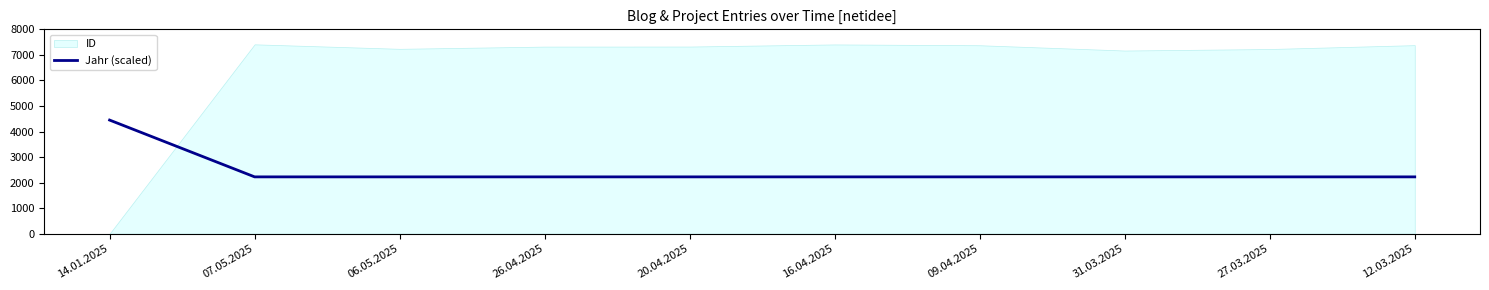

True or false: the data shows 2382.5 at 14.01.2025.

False